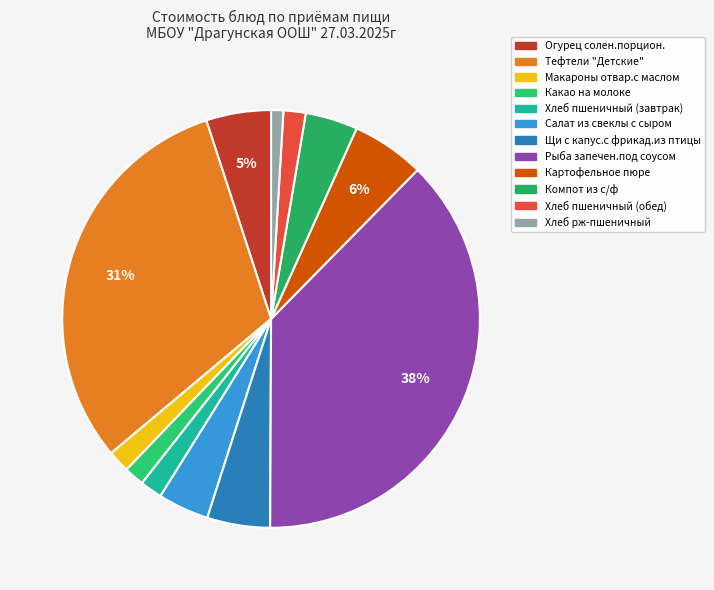

The Огурец солен.порцион. slice represents 1% of the pie. True or false?

False